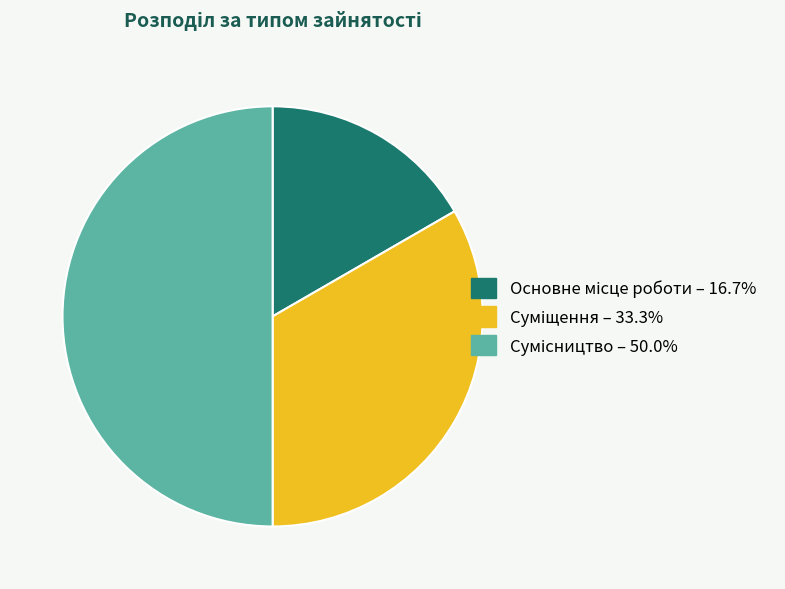

What percentage is the Основне місце роботи slice, to the nearest percent?

17%